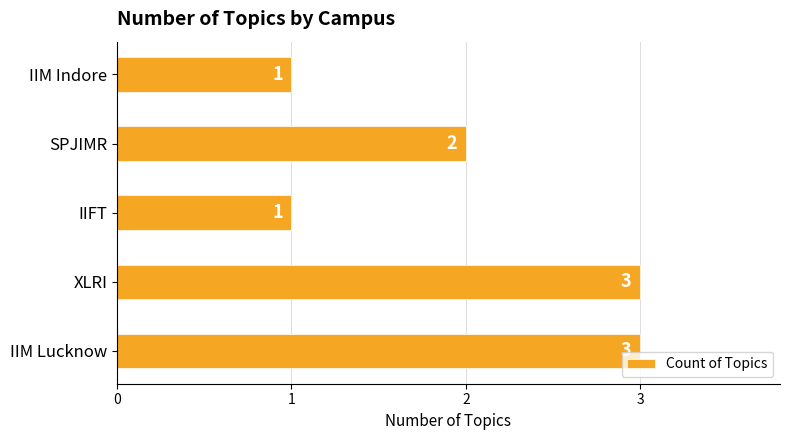

Approximately how many times larger is the value at IIM Indore compared to IIM Lucknow?

0.3